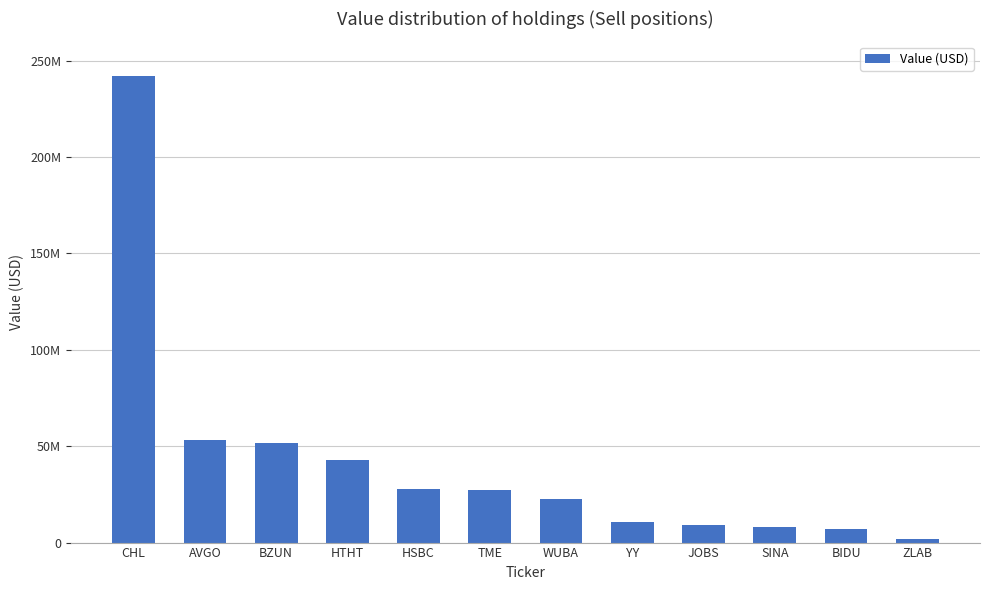

Are the bars horizontal?

No